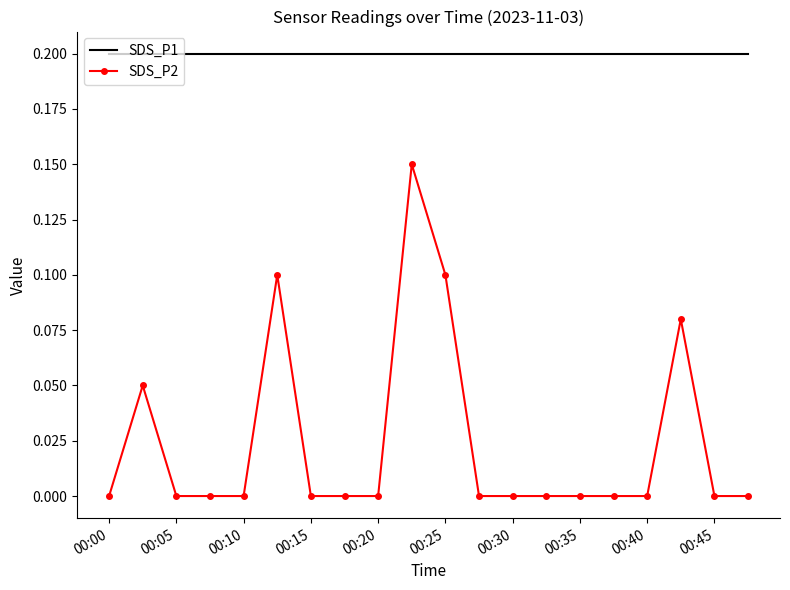

True or false: SDS_P1 and SDS_P2 cross at least once.

False